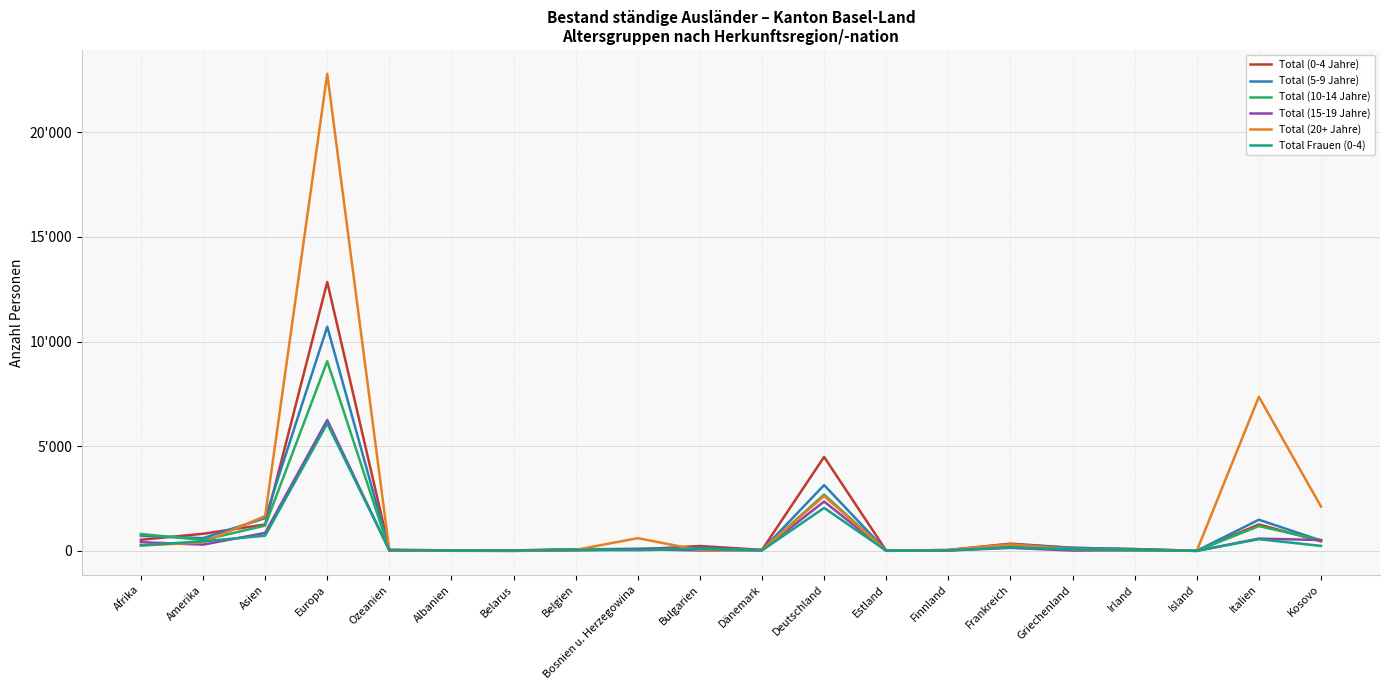

How many times do Total (20+ Jahre) and Total (15-19 Jahre) cross each other?

3